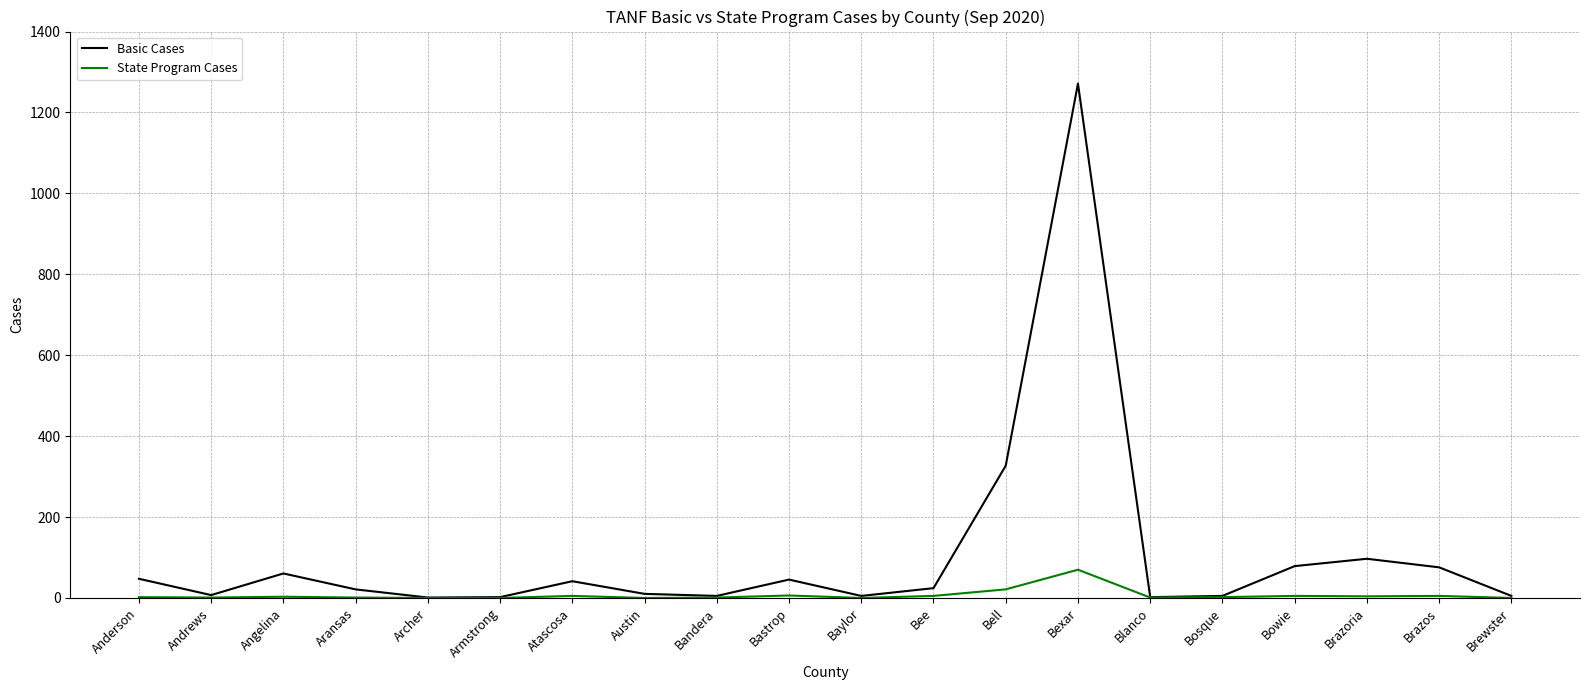

What is the sum of all State Program Cases values?

132.5